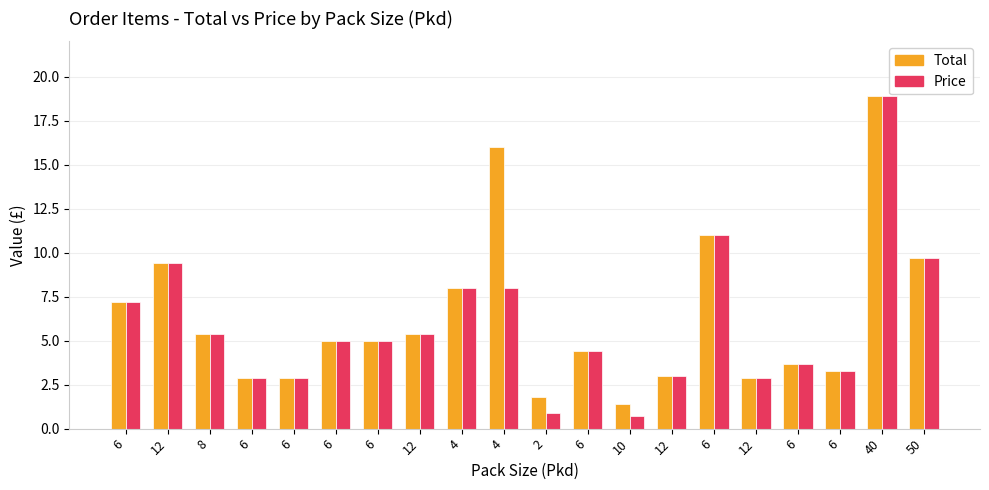

How many data points in Price are less than 4?

8